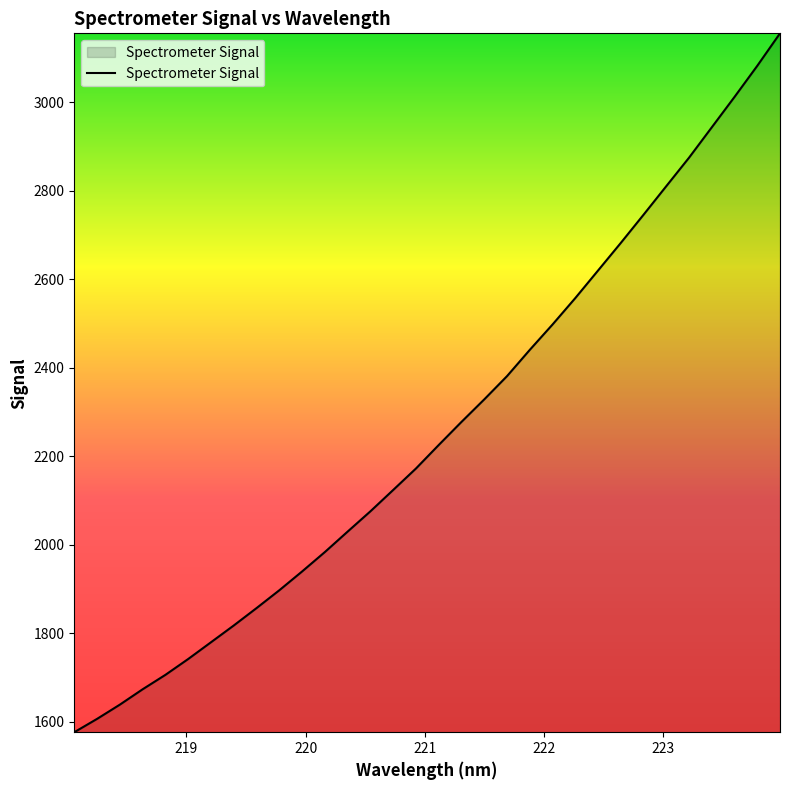

What is the maximum value shown in the chart?

3156.3